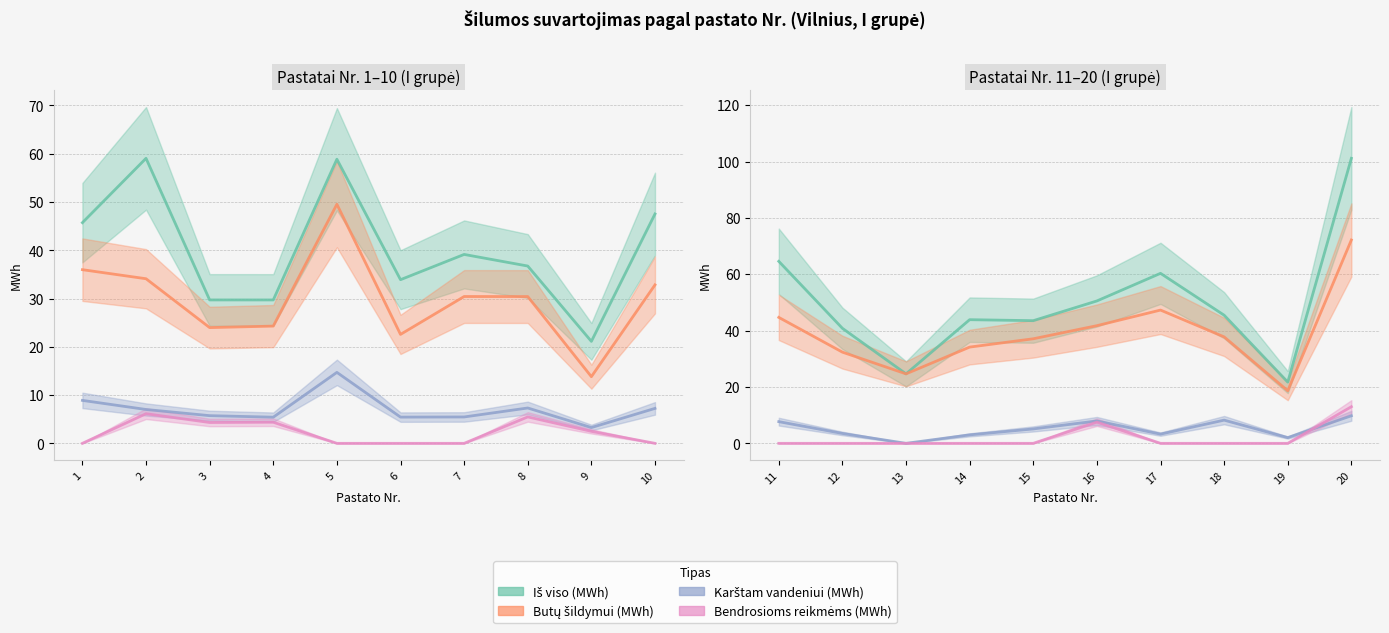

How many data points does each series have?

20